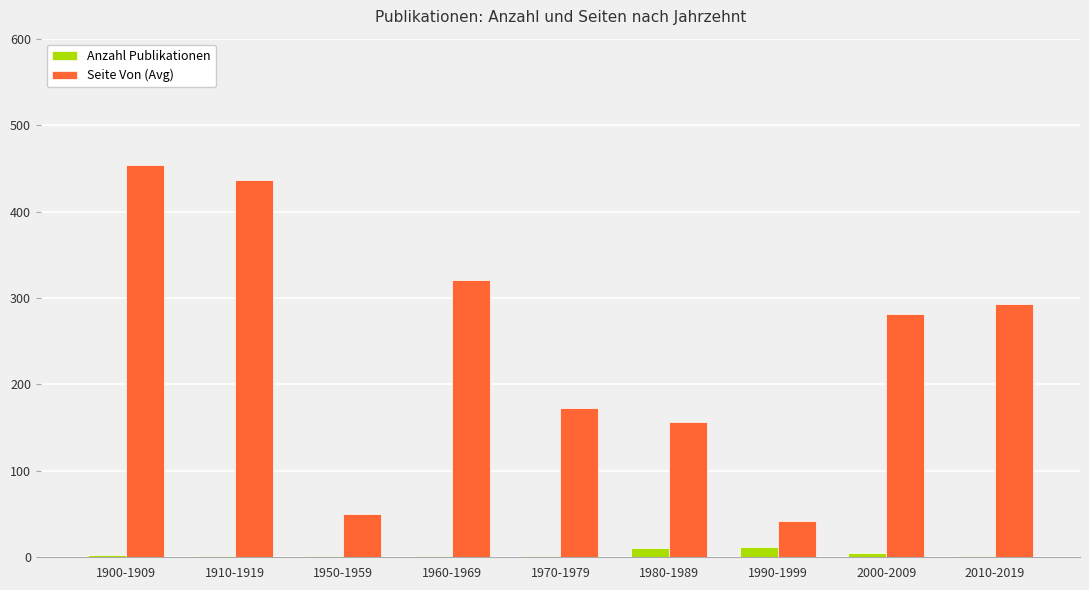

What is the greatest value displayed?

454